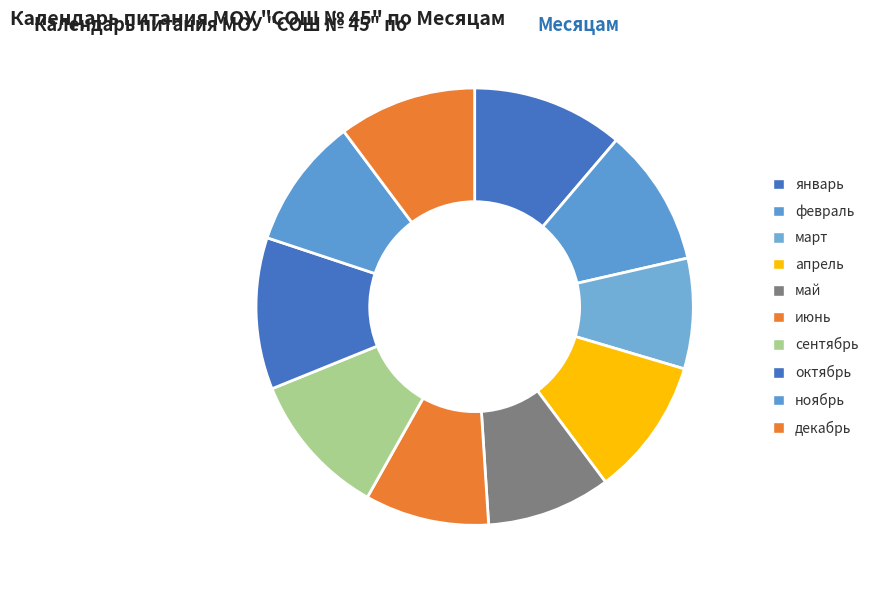

How many slices are in this pie chart?

10